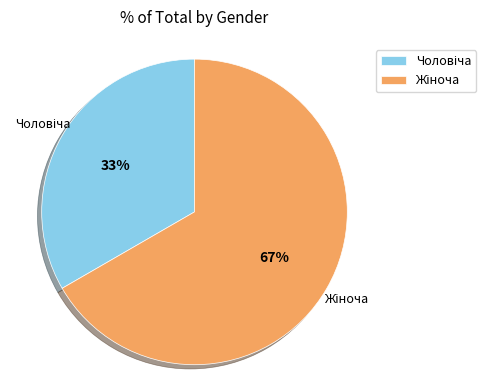

To the nearest percent, what is the average slice percentage?

50%